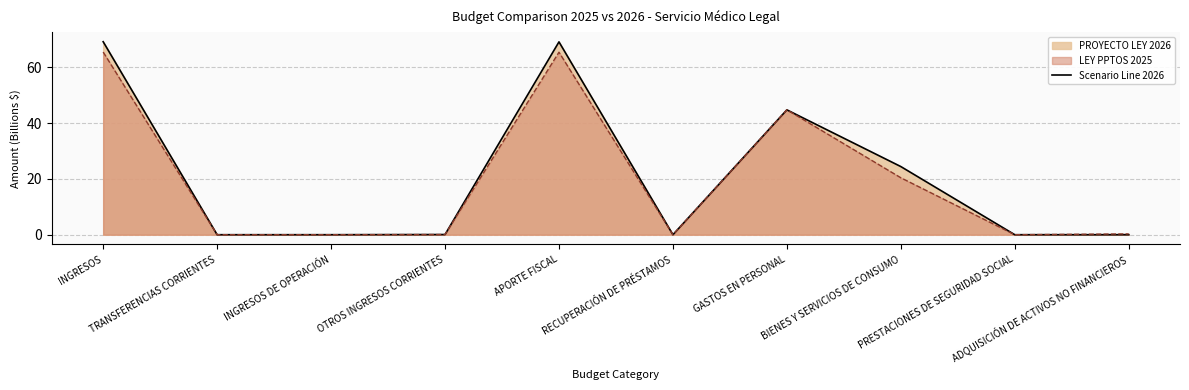

What is the difference between the values at RECUPERACIÓN DE PRÉSTAMOS and APORTE FISCAL?

69.0